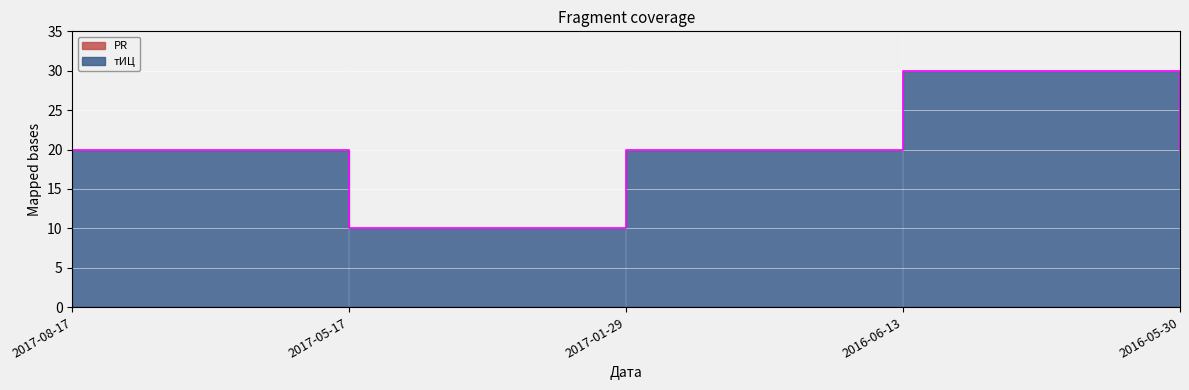

At which label is the value closest to 20?

2017-08-17